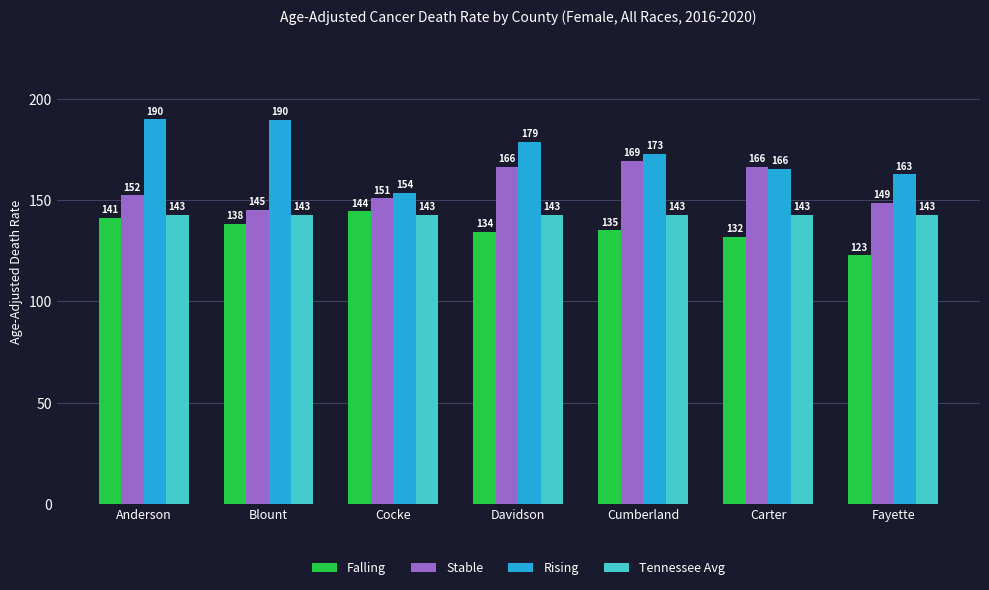

How many values in the Rising series exceed 172?

4